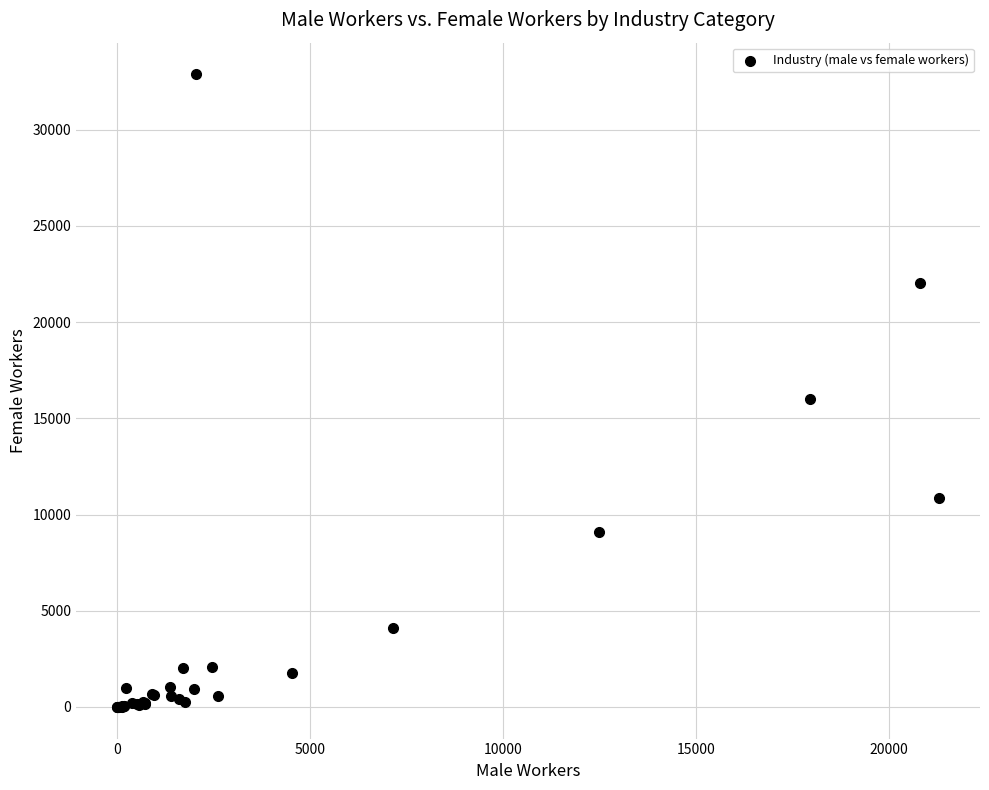

What Y value in the scatter plot is closest to 16440?

15981